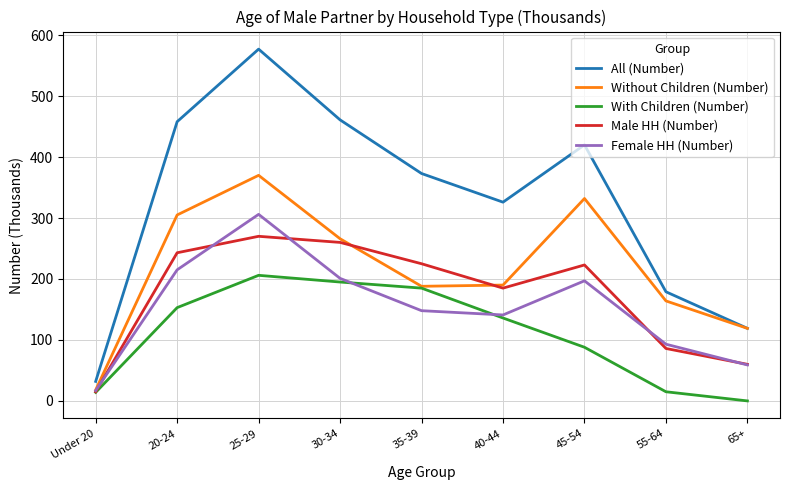

How many interior local valleys does the Without Children (Number) series have?

1